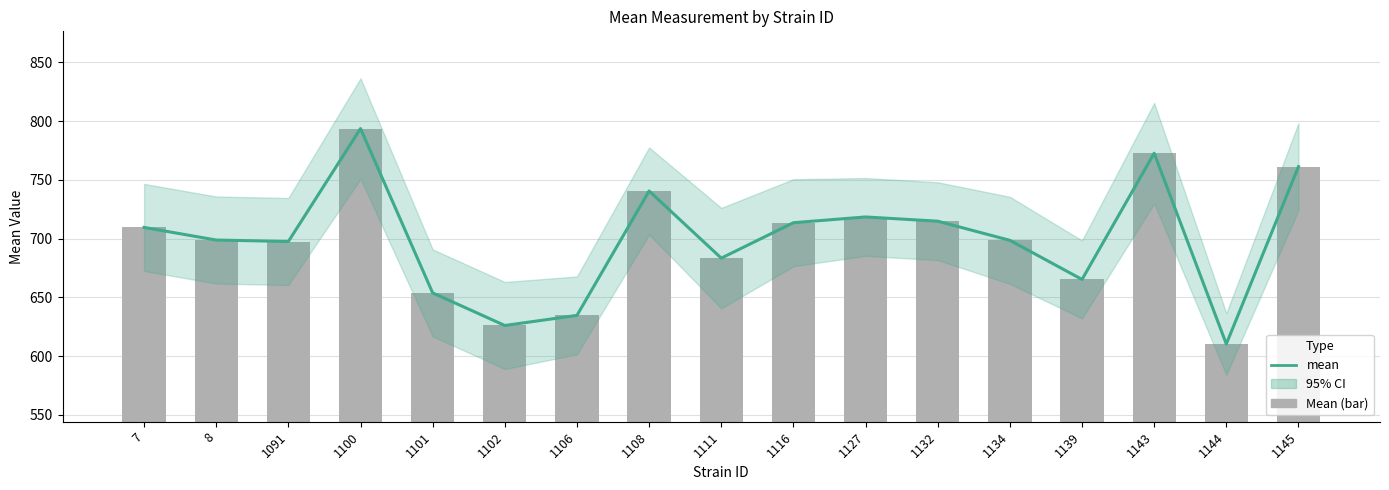

How many groups of bars are there?

17